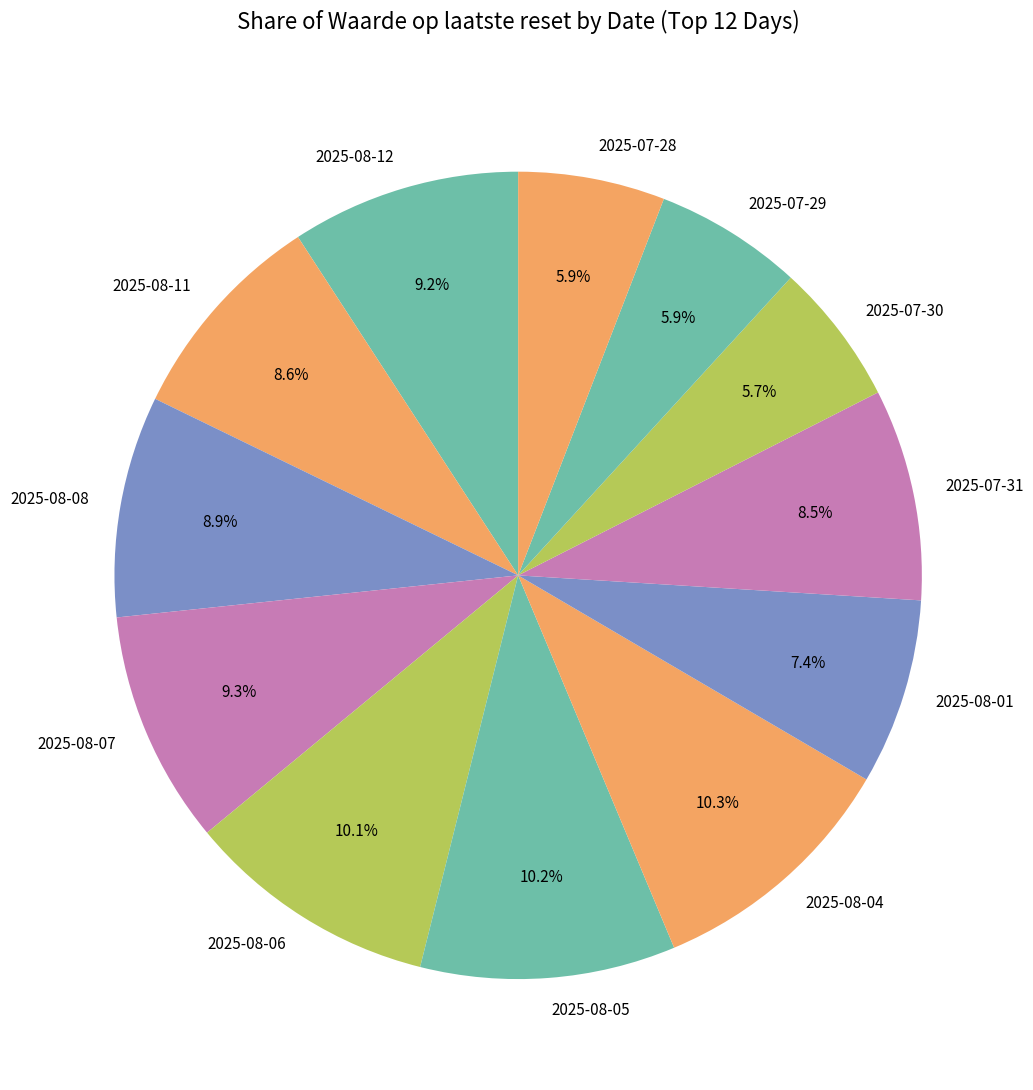

Is there a majority slice in this chart?

No